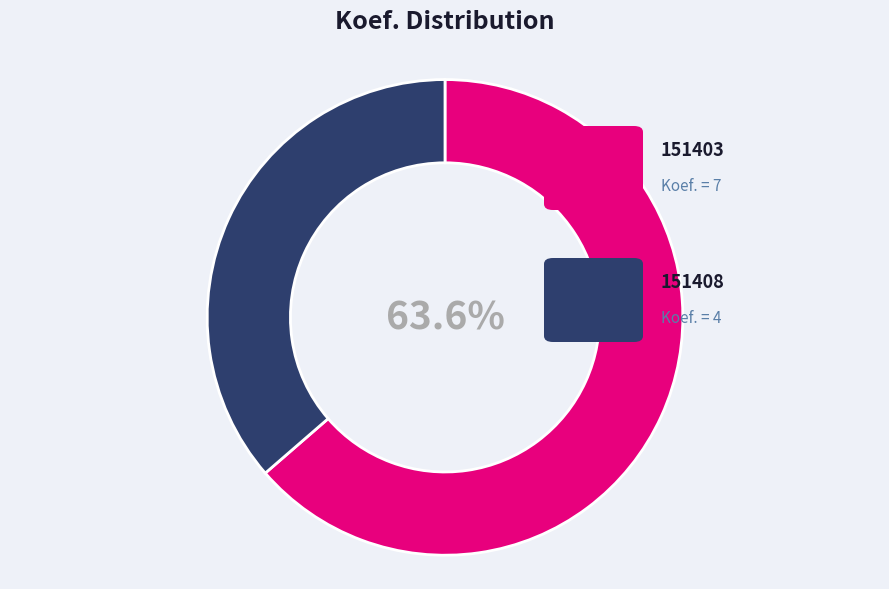

Is there any slice that represents more than half of the pie?

Yes